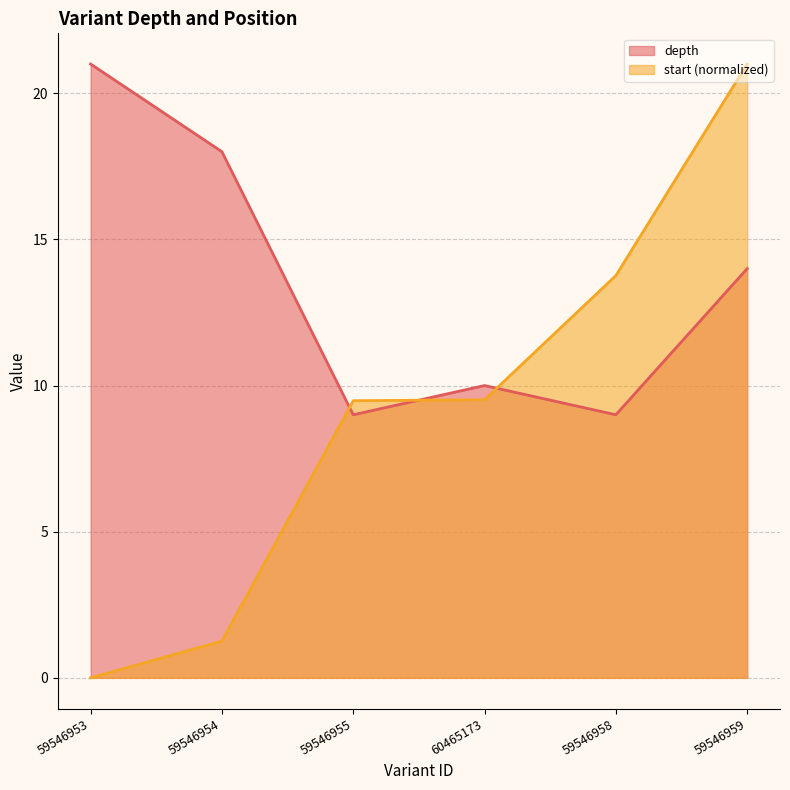

What is the label of the 2nd point from the right?

59546958